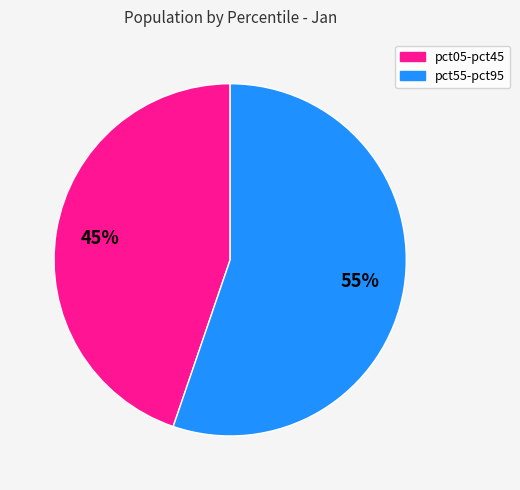

To the nearest percent, what is the average slice percentage?

50%